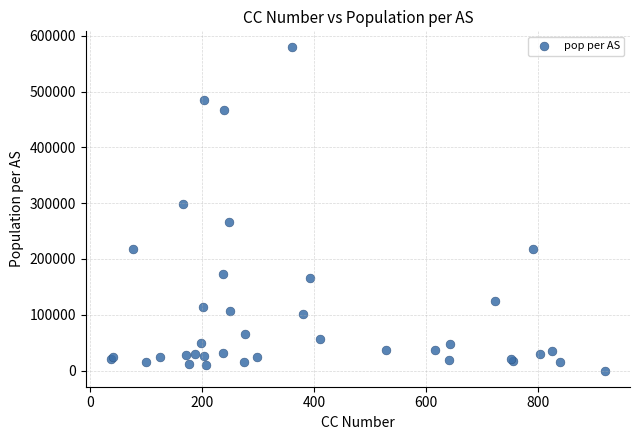

What Y value in the scatter plot is closest to 289463?

297634